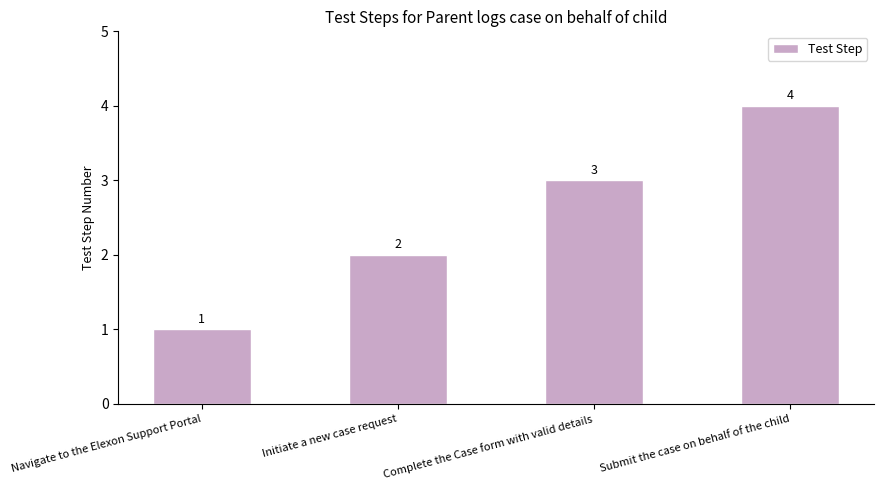

What is the sum of the values at Submit the case on behalf of the child and Initiate a new case request?

6